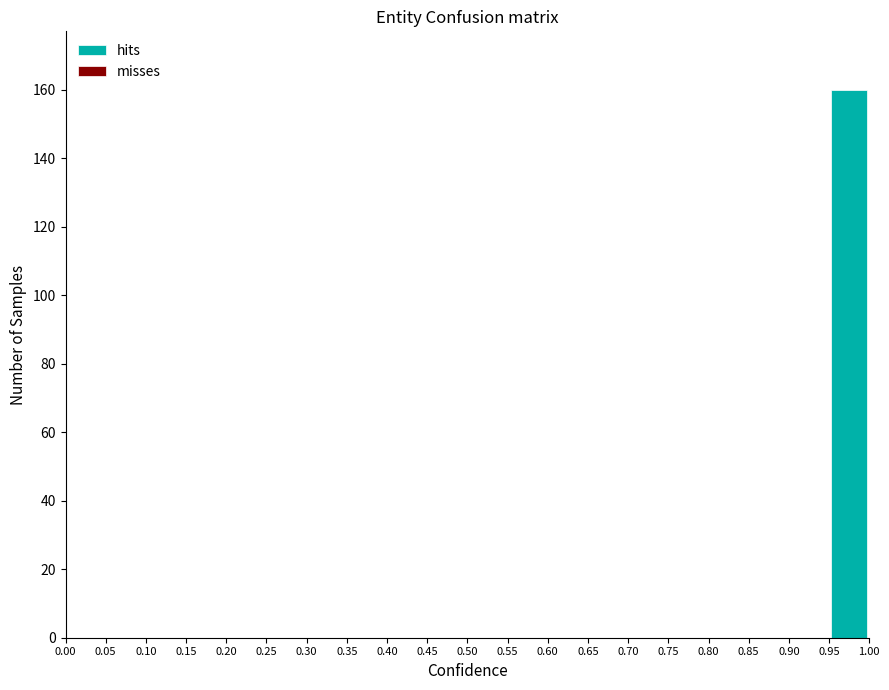

How tall is the bar that spans 0.95 to 1.00 on the x-axis? The values are not printed on the chart, so give them approximately, as read against the axis.

160